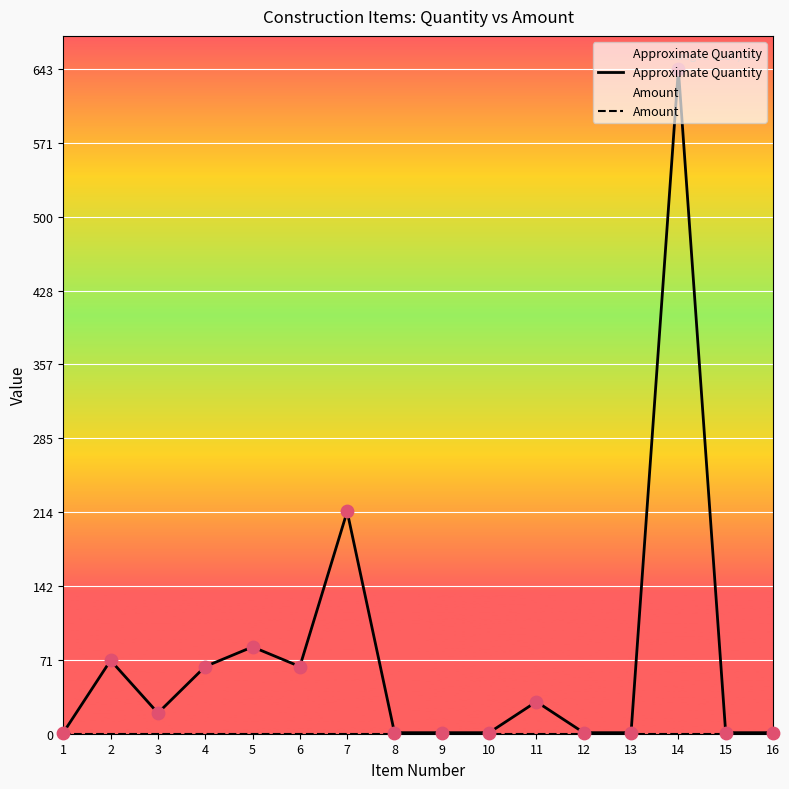

Which series has the largest total across all categories?

Approximate Quantity